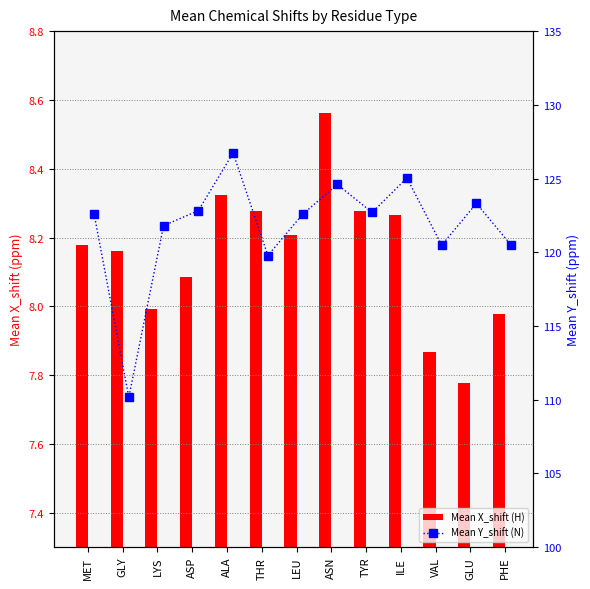

What is the label of the 13th bar from the left?

PHE